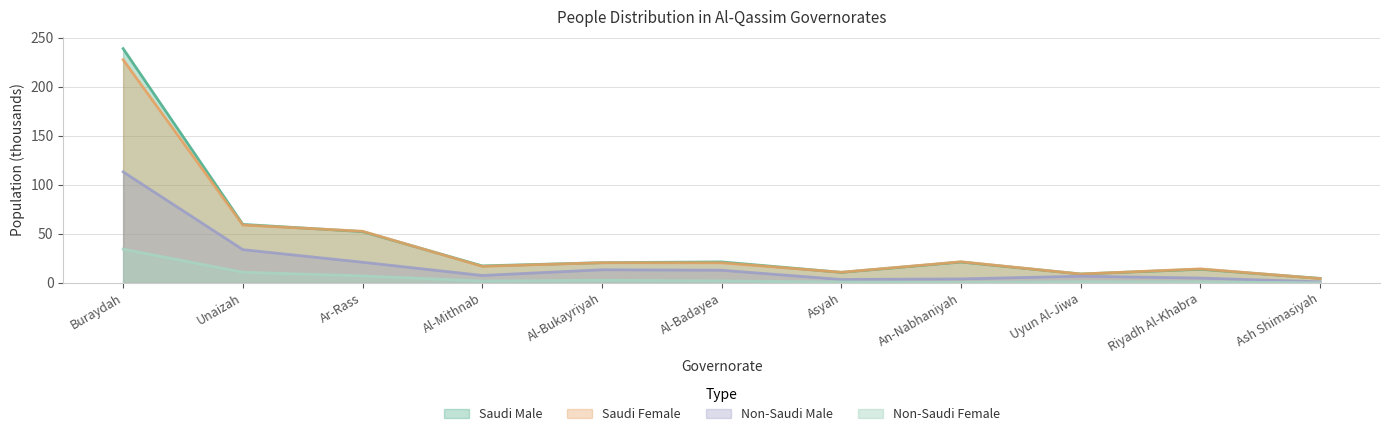

What is the value of the Saudi Female point at the 4th from the left?

16.9